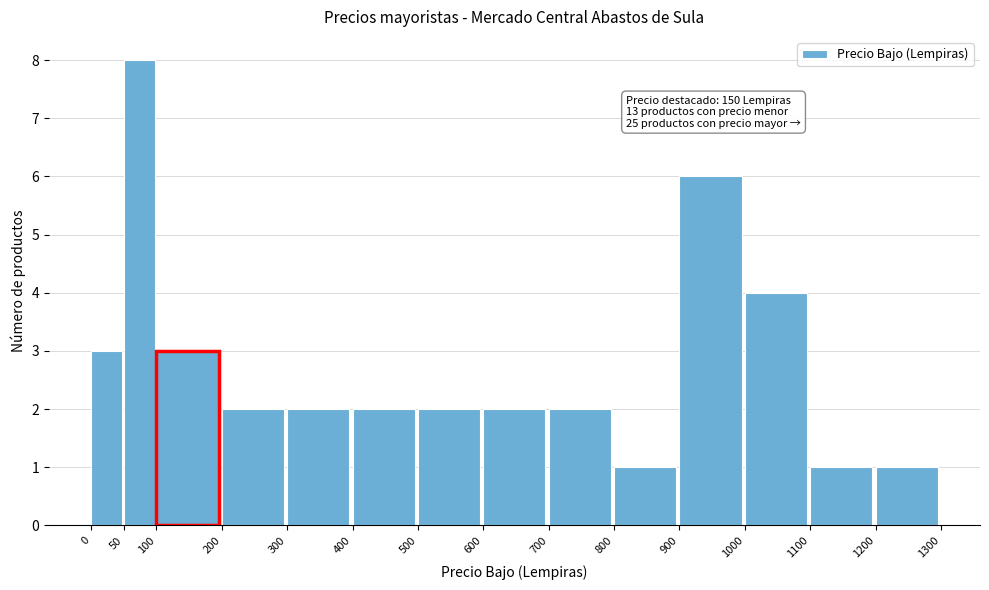

Which range on the x-axis has the tallest bar?

50 to 100